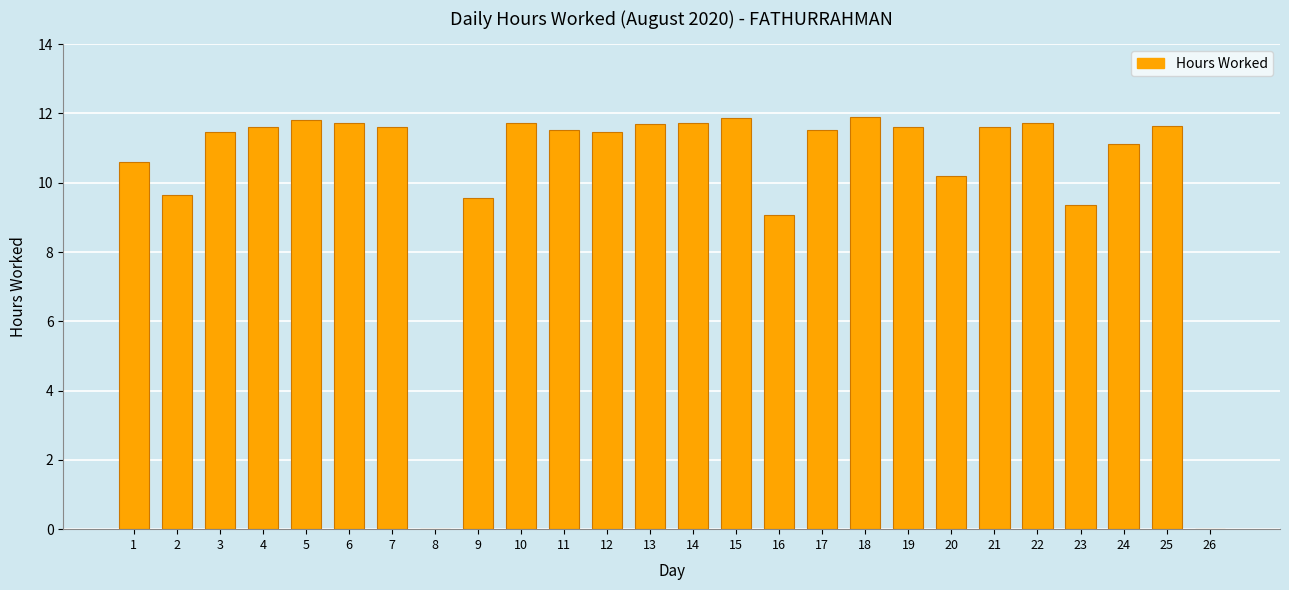

What is the greatest value displayed?

11.9